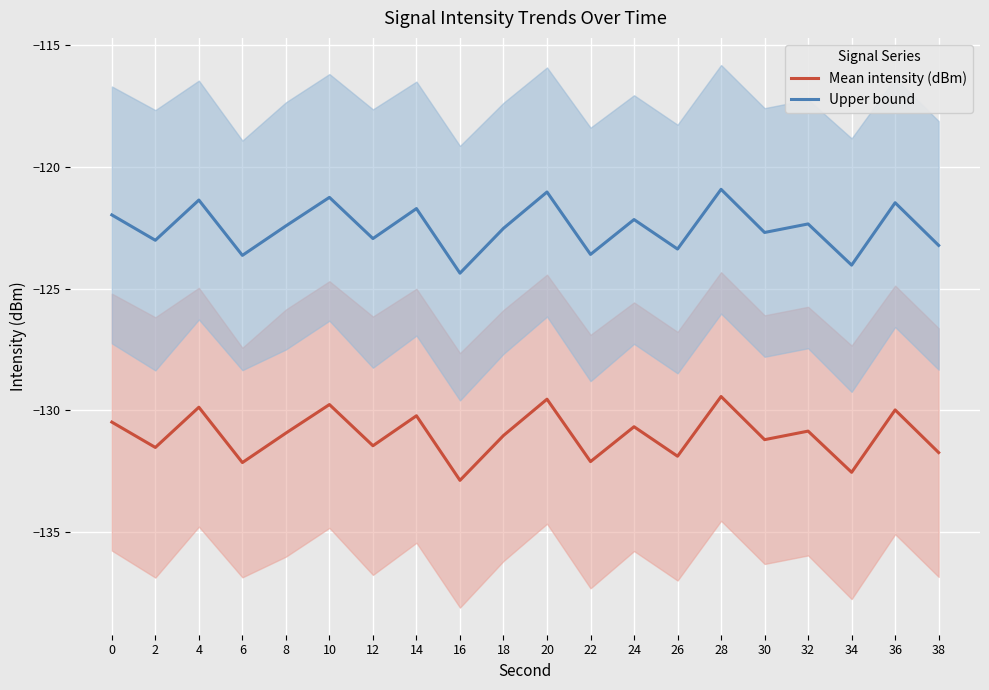

At which label is Mean intensity (dBm) closest to -131?

18